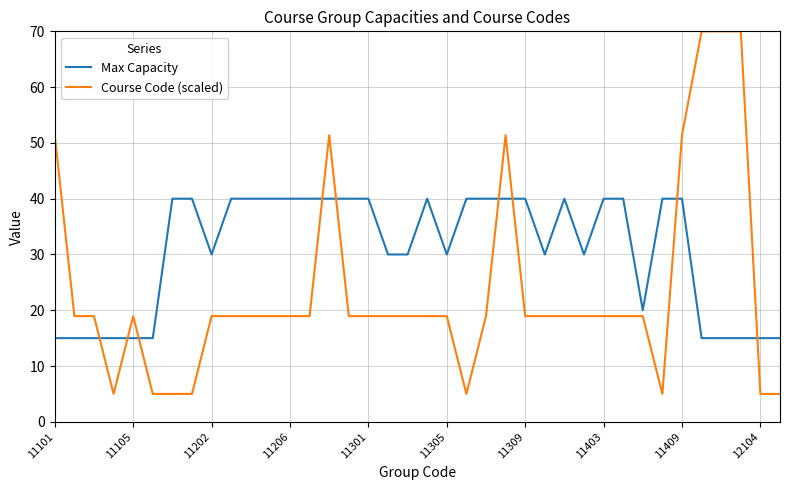

Which series has the widest spread of values?

Course Code (scaled)